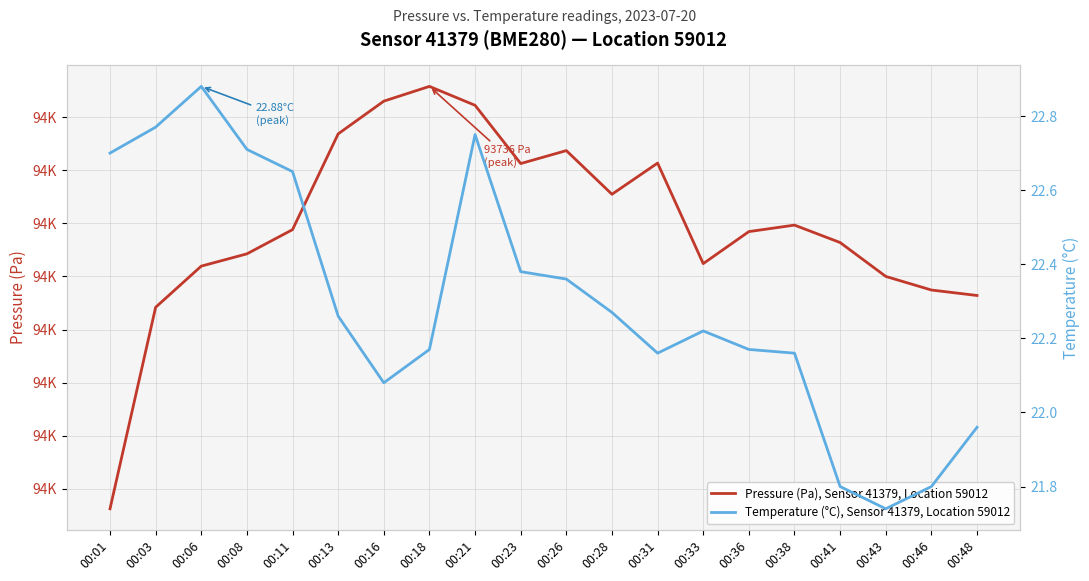

What is the difference between the second highest and second lowest values in the Temperature (°C), Sensor 41379, Location 59012 series?

1.0